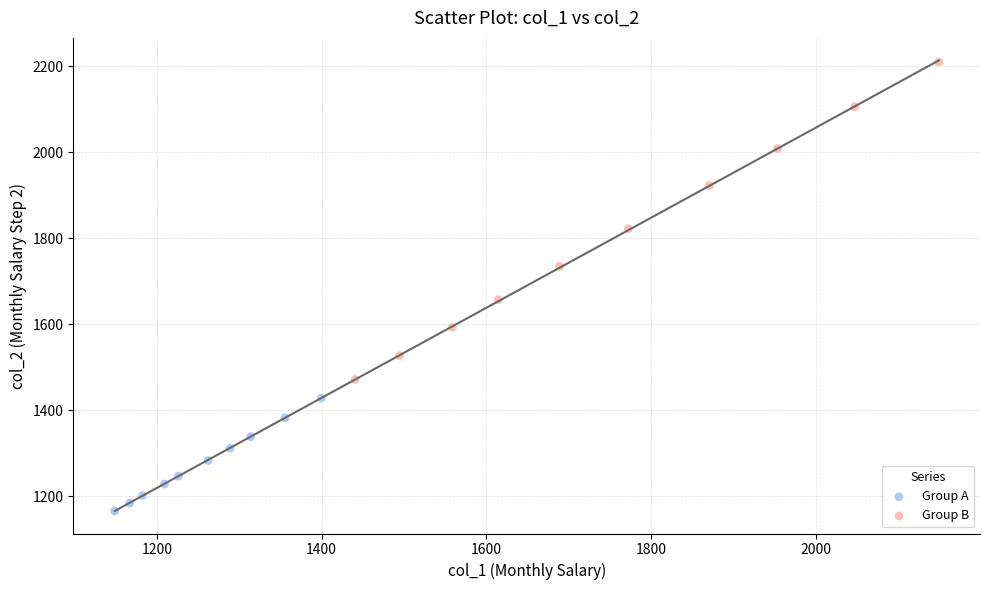

What are all the series names shown in the legend?

Group A, Group B